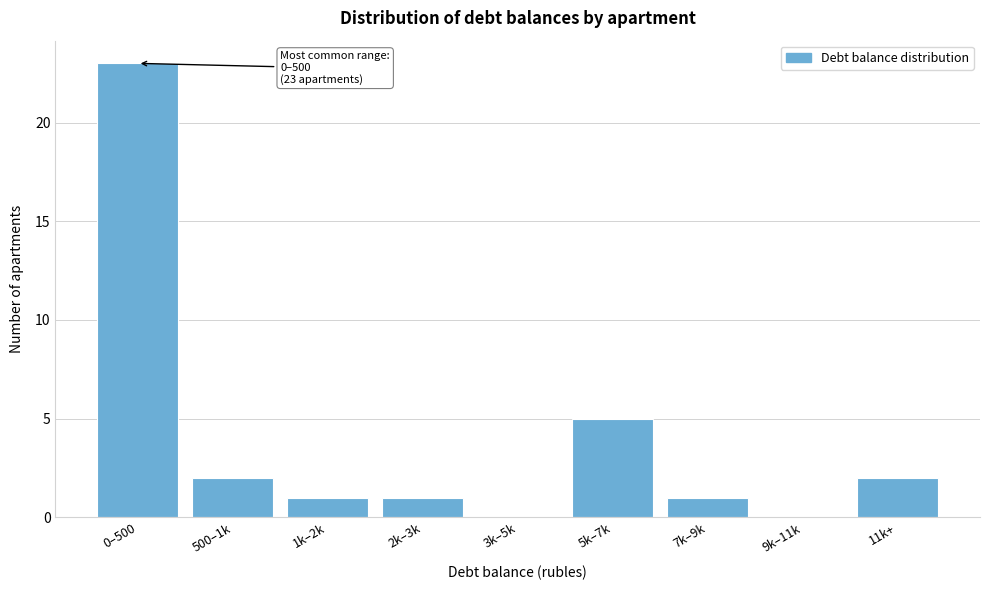

Reading left to right, transcribe all the data shown in this chart.

0–500=23	500–1k=2	1k–2k=1	2k–3k=1	3k–5k=0	5k–7k=5	7k–9k=1	9k–11k=0	11k+=2